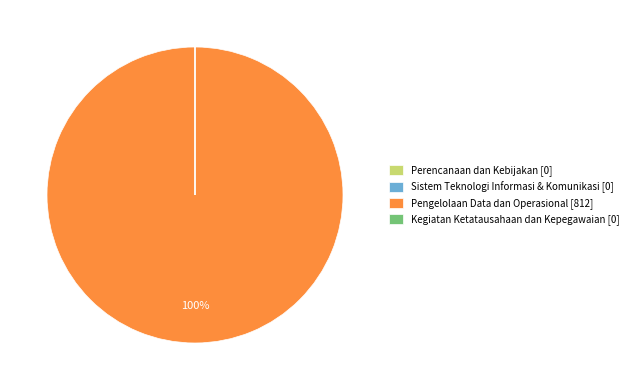

To the nearest percent, what is the average slice percentage?

25%